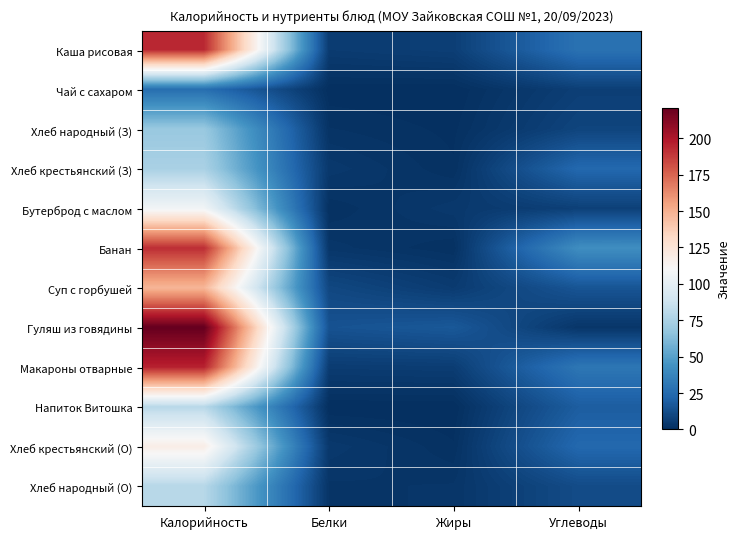

What is the greatest value displayed?

221.0